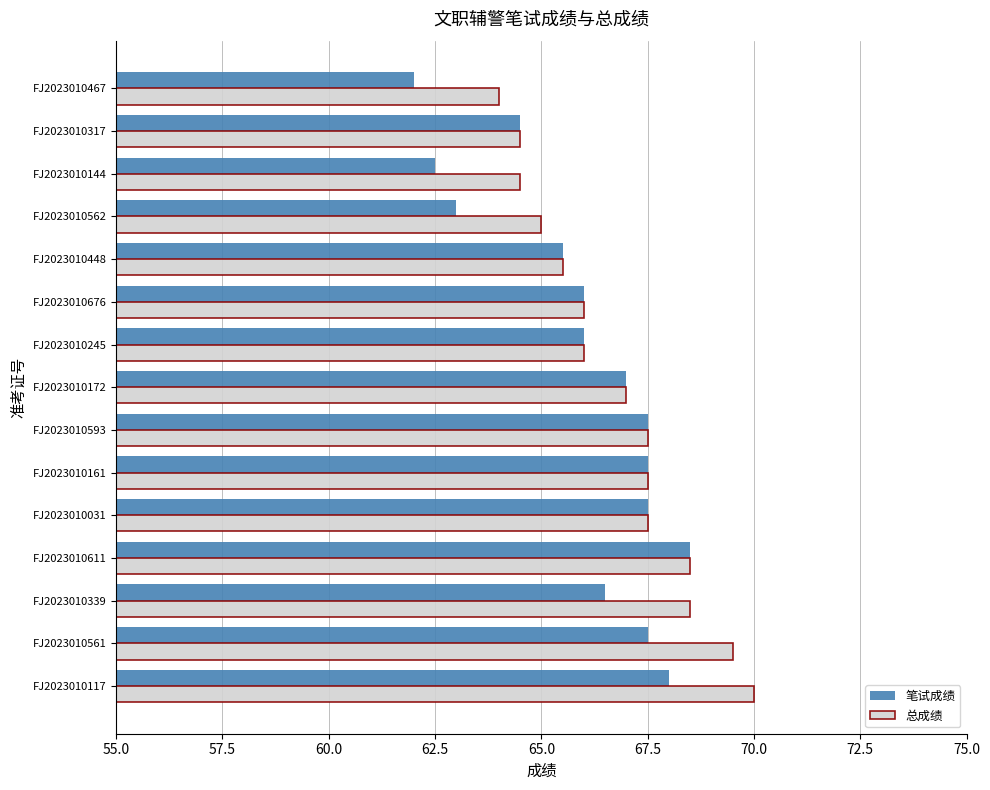

Which series has the largest total across all categories?

总成绩